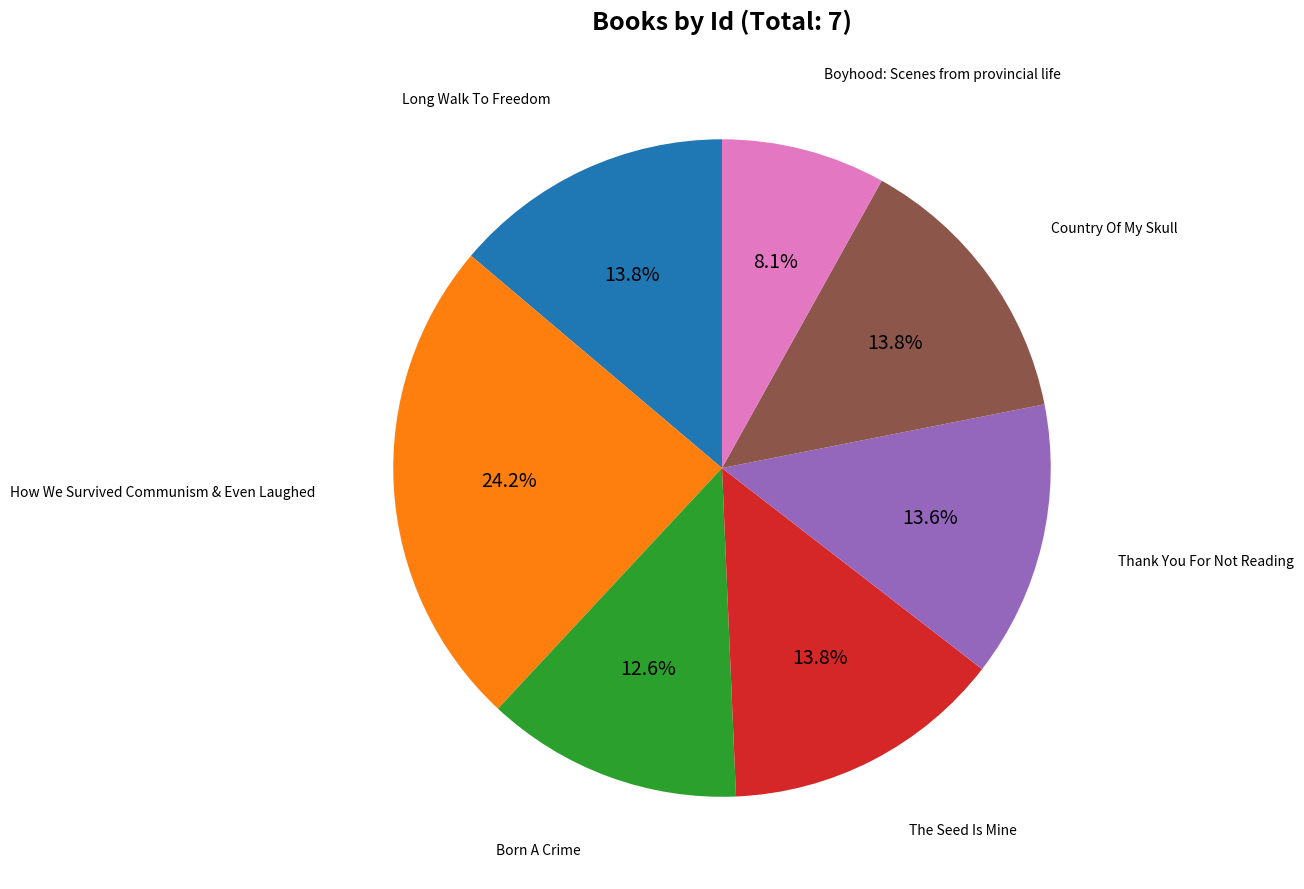

What is the total percentage of How We Survived Communism & Even Laughed and Boyhood: Scenes from provincial life?

32.3%